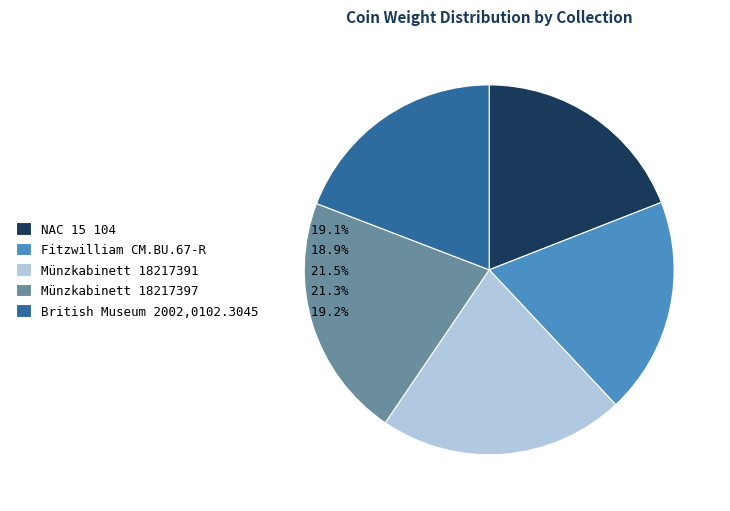

Does any single category account for the majority?

No